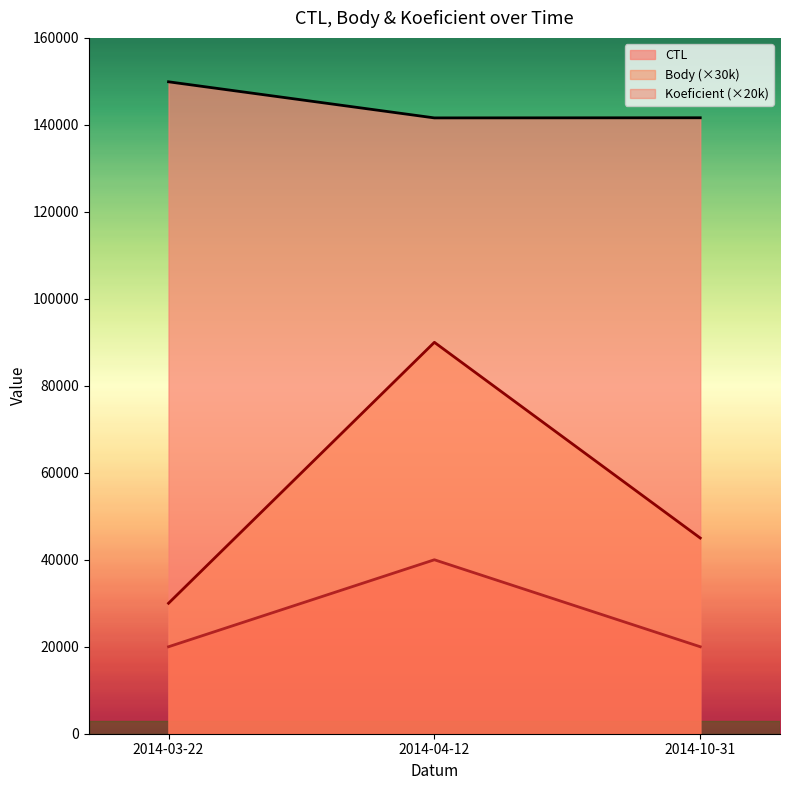

Where is Koeficient nearest to the value 30000?

2014-03-22